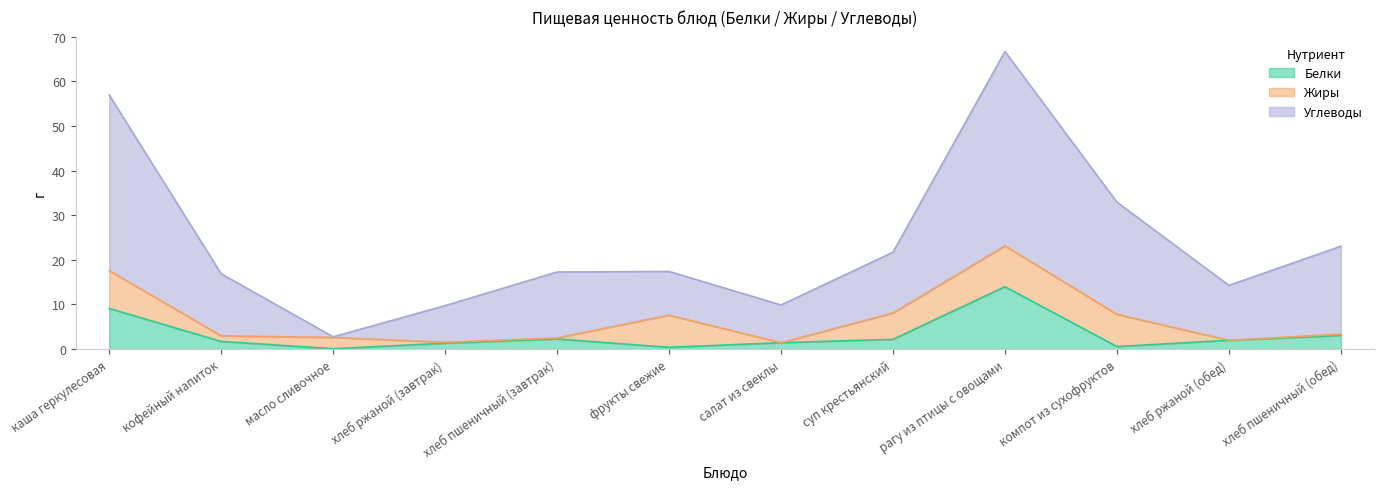

Which series has the widest spread of values?

Углеводы